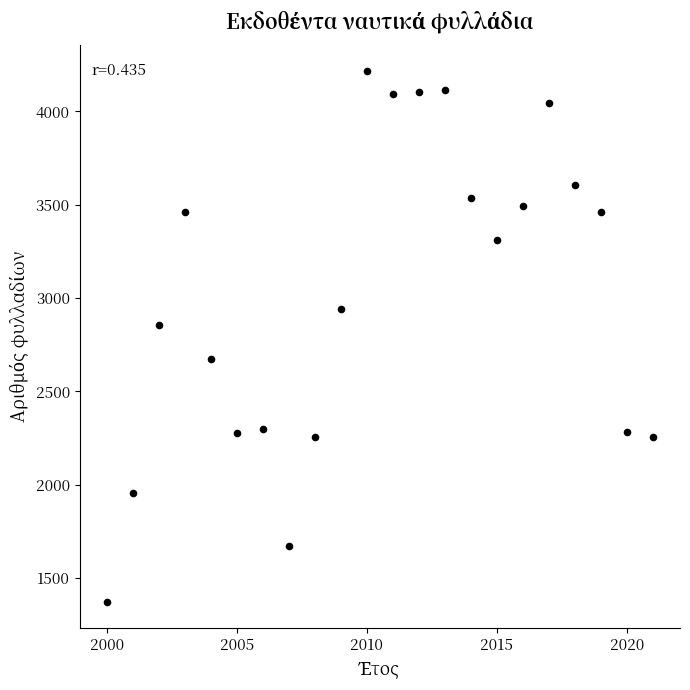

What Y value in the scatter plot is closest to 2794?

2855